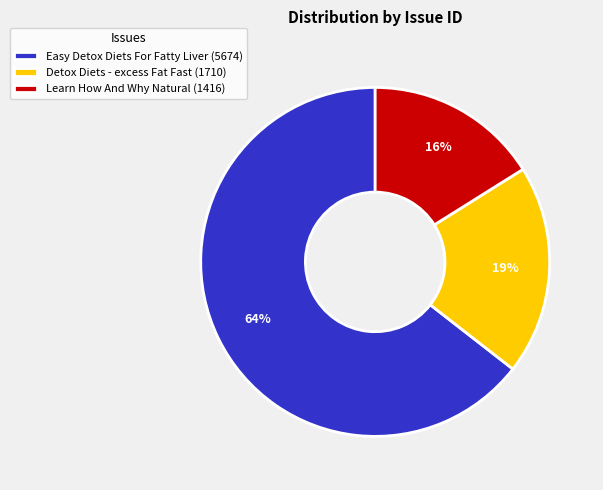

To the nearest percent, what is the difference between the Easy Detox Diets For Fatty Liver (5674) and Detox Diets - excess Fat Fast (1710) slice percentages?

45%